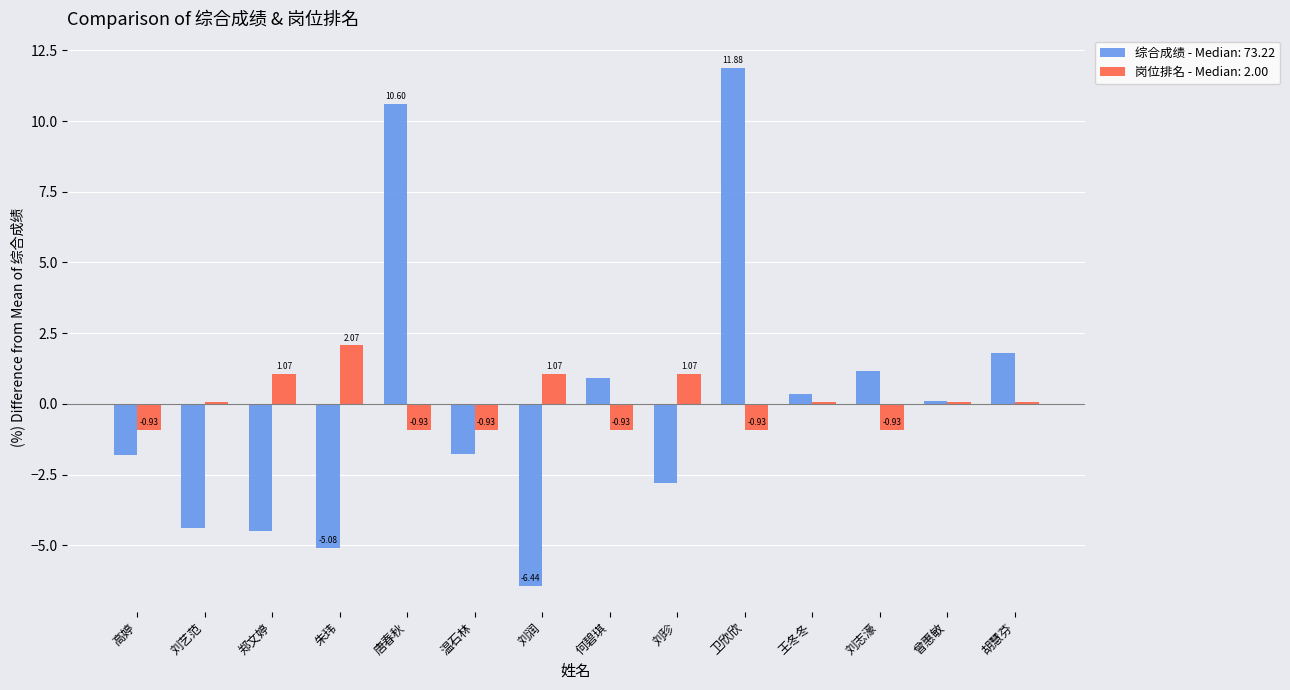

How many bars are there in total?

28